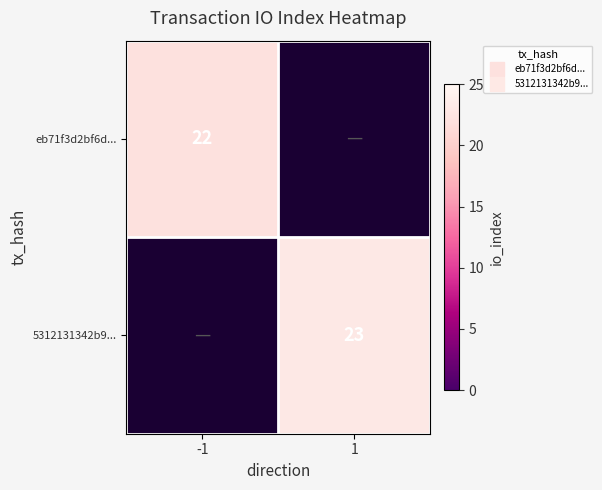

What is the difference between the 5312131342b9... values at 1 and -1?

23